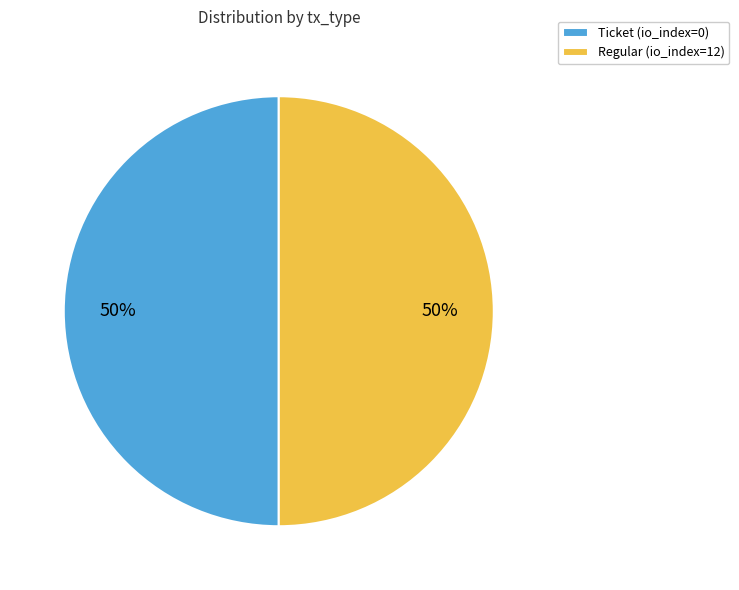

What is the ratio of the value at Ticket (io_index=0) to the value at Regular (io_index=12)?

1.0